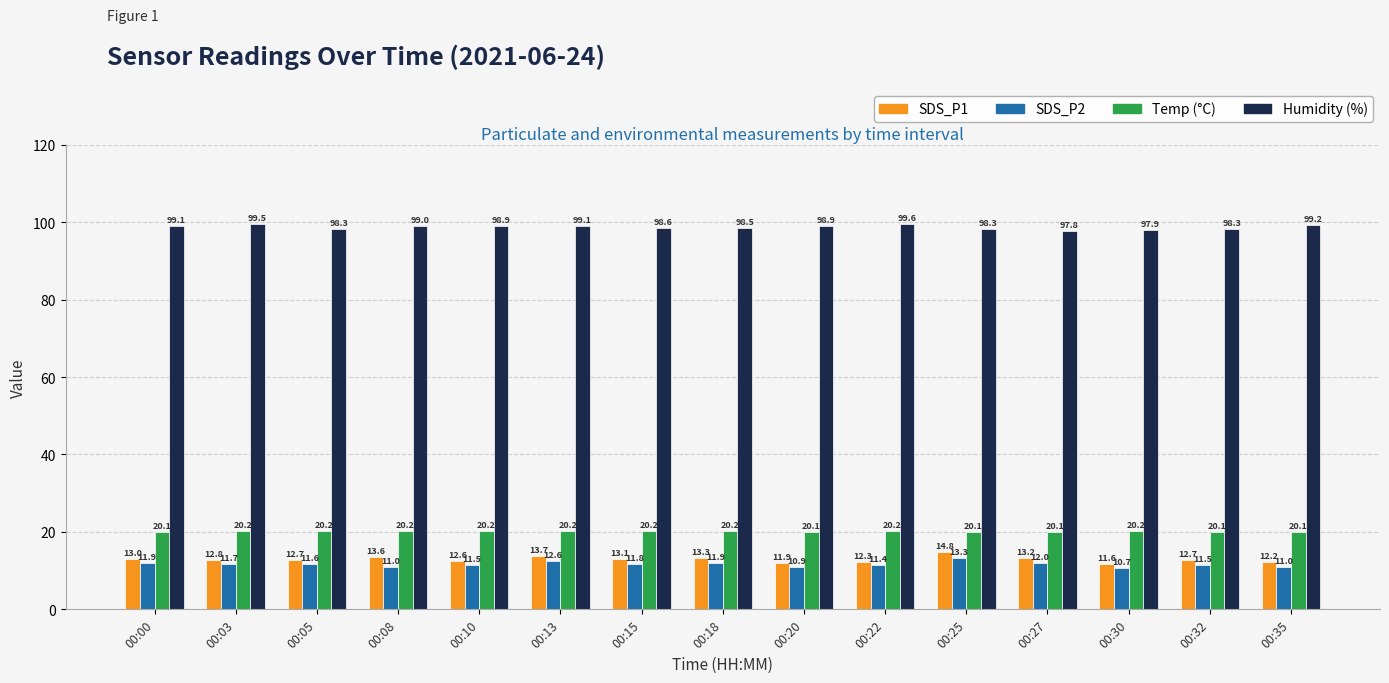

What is the spread (max minus min) of values at 00:10?

87.4